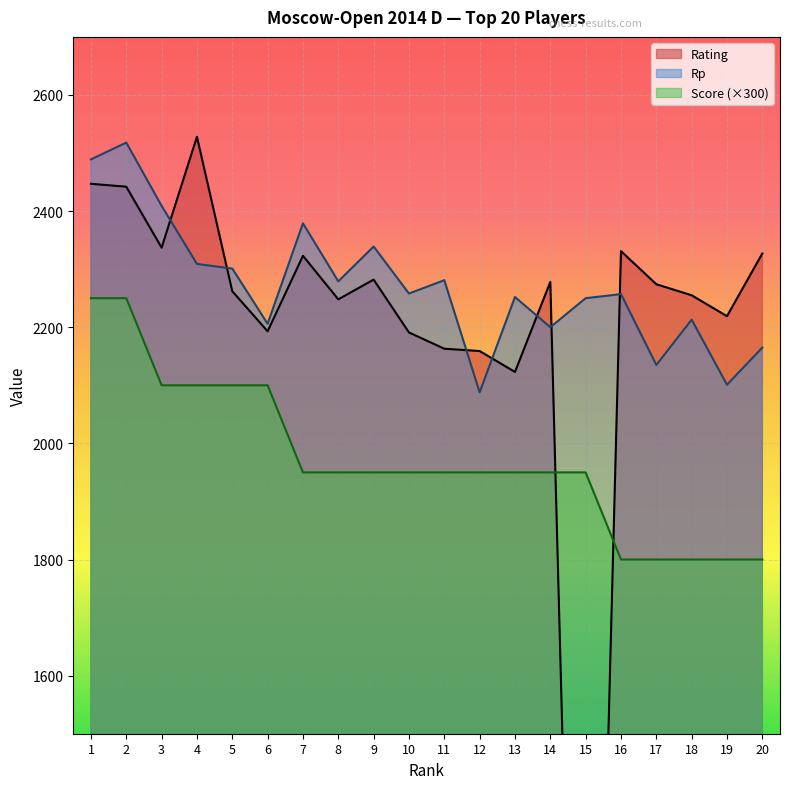

How many interior local valleys does the Rating series have?

6